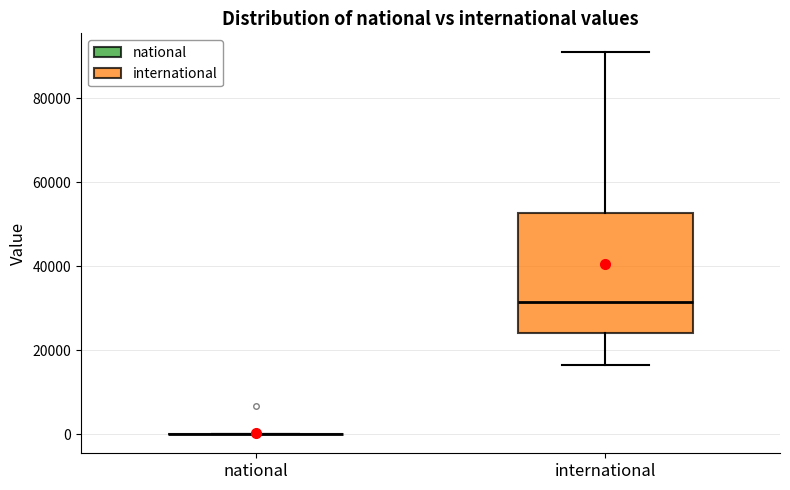

Comparing the boxes themselves (not the whiskers), which one is the tallest?

international